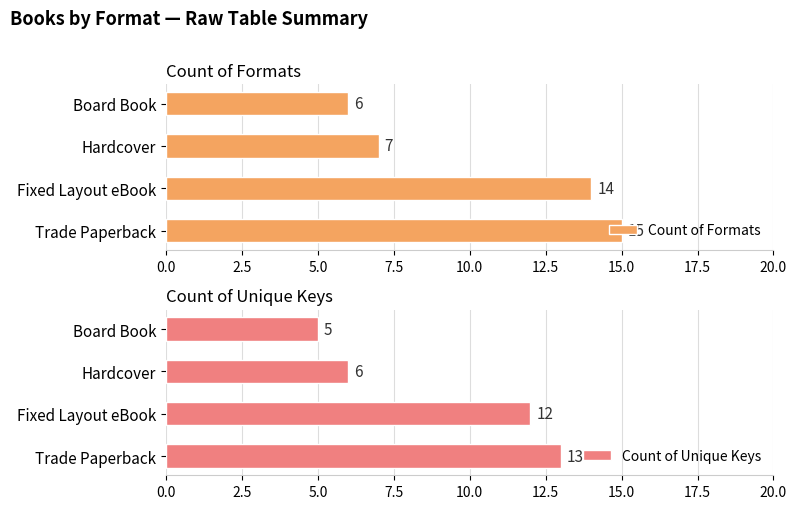

Count the Count of Unique Keys values in the range 6 to 13.

3